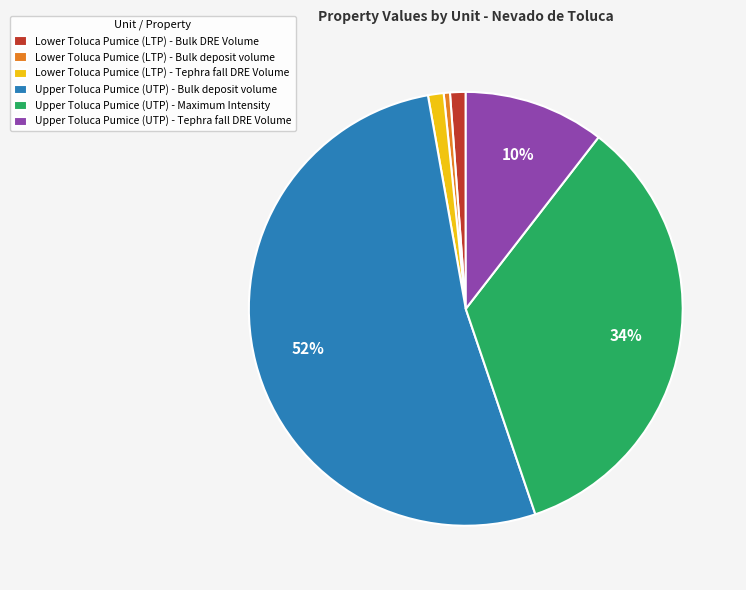

What is the largest slice in the pie chart?

Upper Toluca Pumice (UTP) - Bulk deposit volume